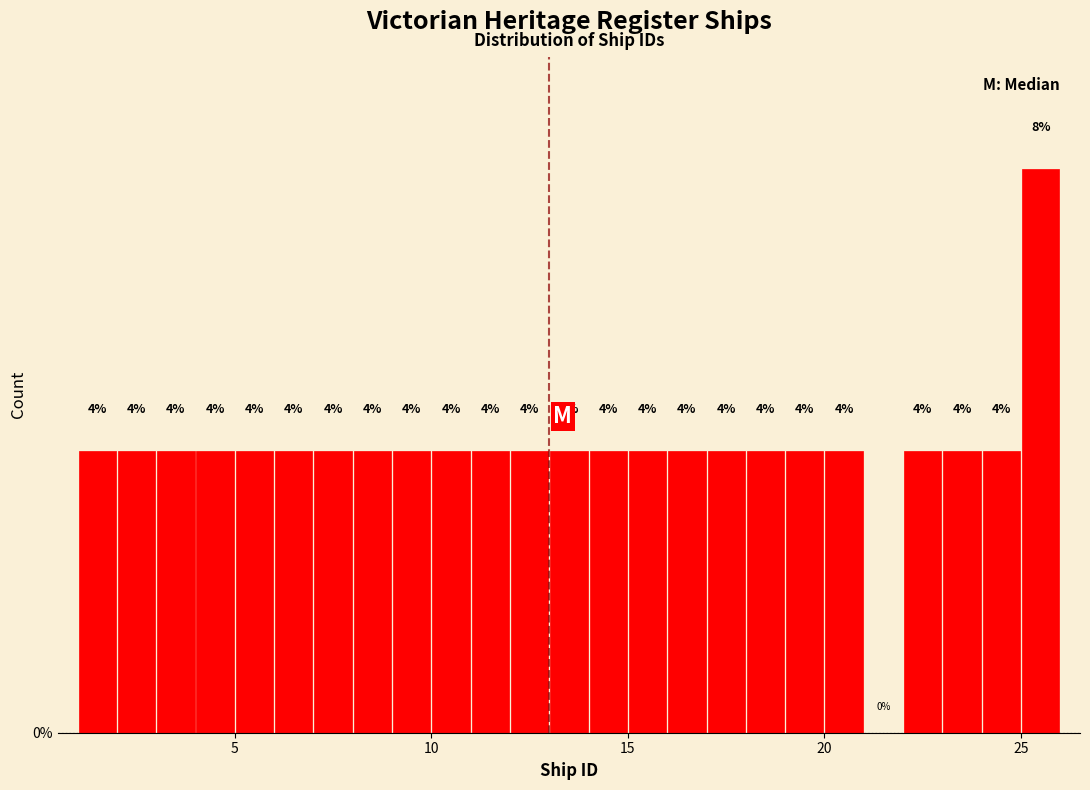

Read against the x-axis, roughly where is the centre of the tallest bar?

25.5